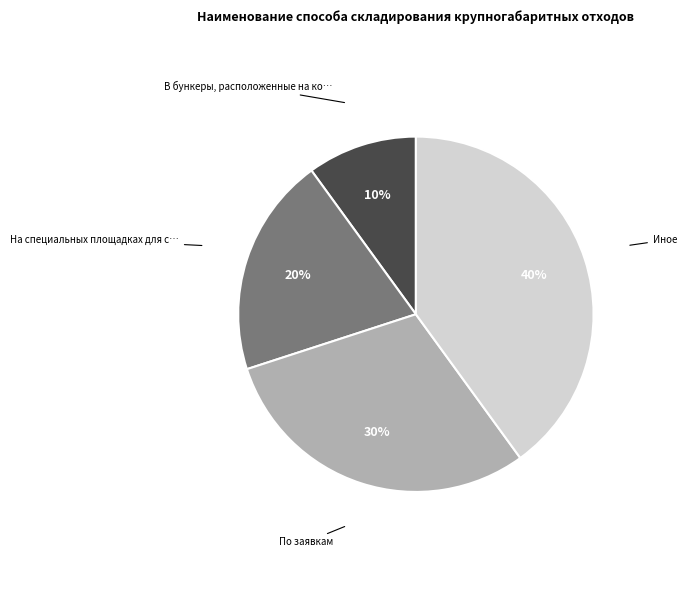

Is there any slice that represents more than half of the pie?

No